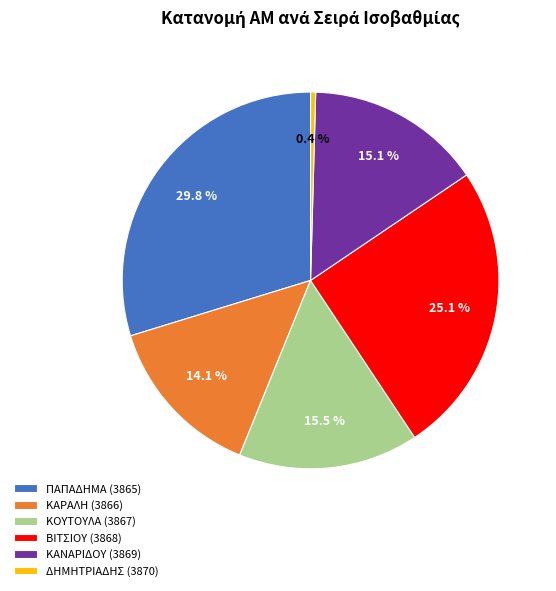

What percentage is the ΚΑΝΑΡΙΔΟΥ (3869) slice, to the nearest percent?

15%